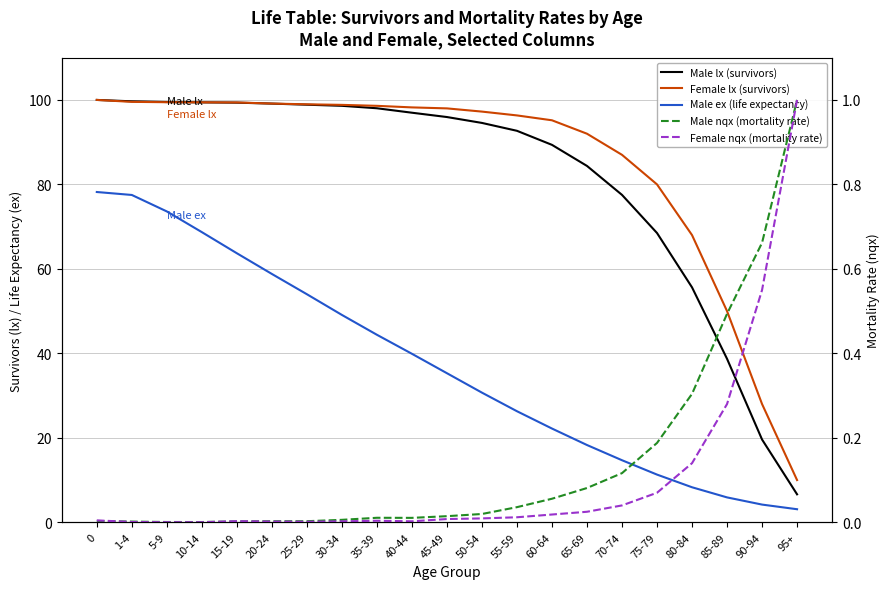

Between 35-39 and 65-69, which series saw the biggest shift?

Male ex (life expectancy)